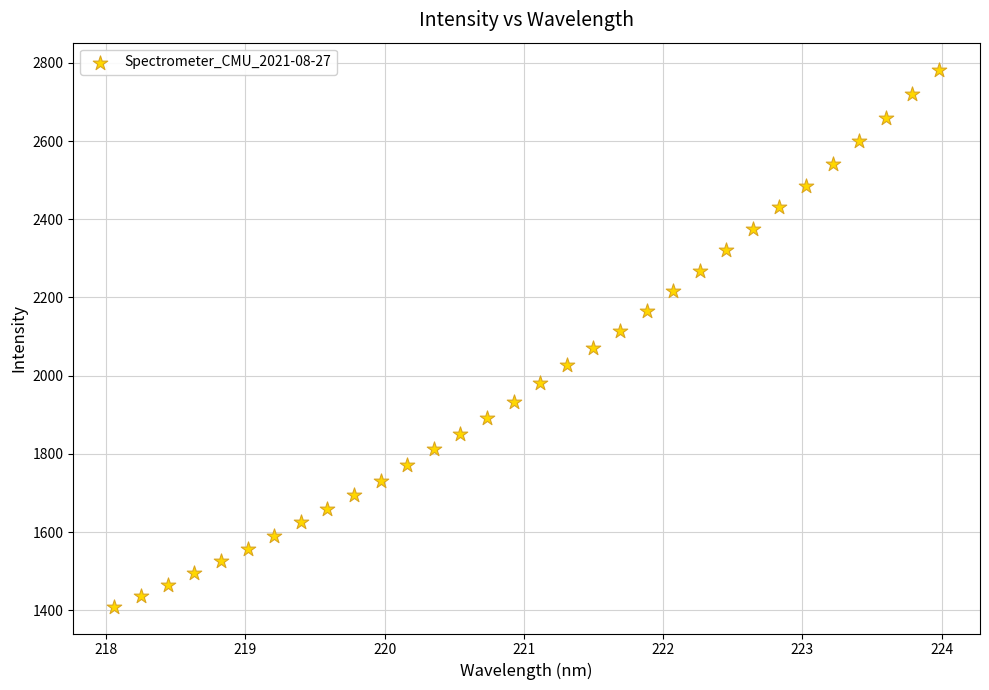

What is the range of X values (max minus min)?

5.9